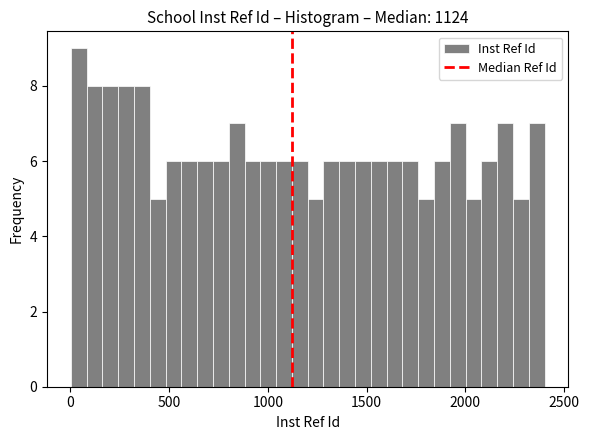

Around what value on the x-axis is the tallest bar? Give the approximate position of its centre, as read against the axis.

50